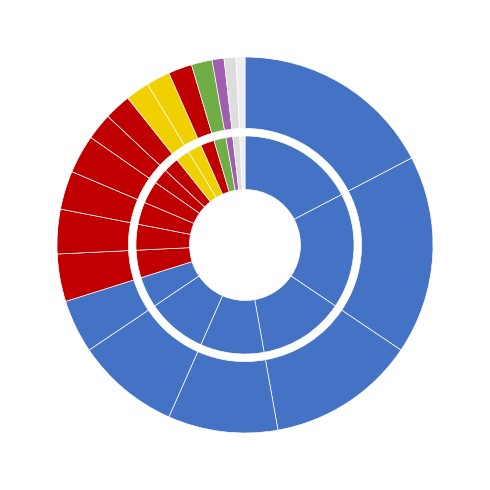

Is it true that Carroll County is 3% of the pie?

True